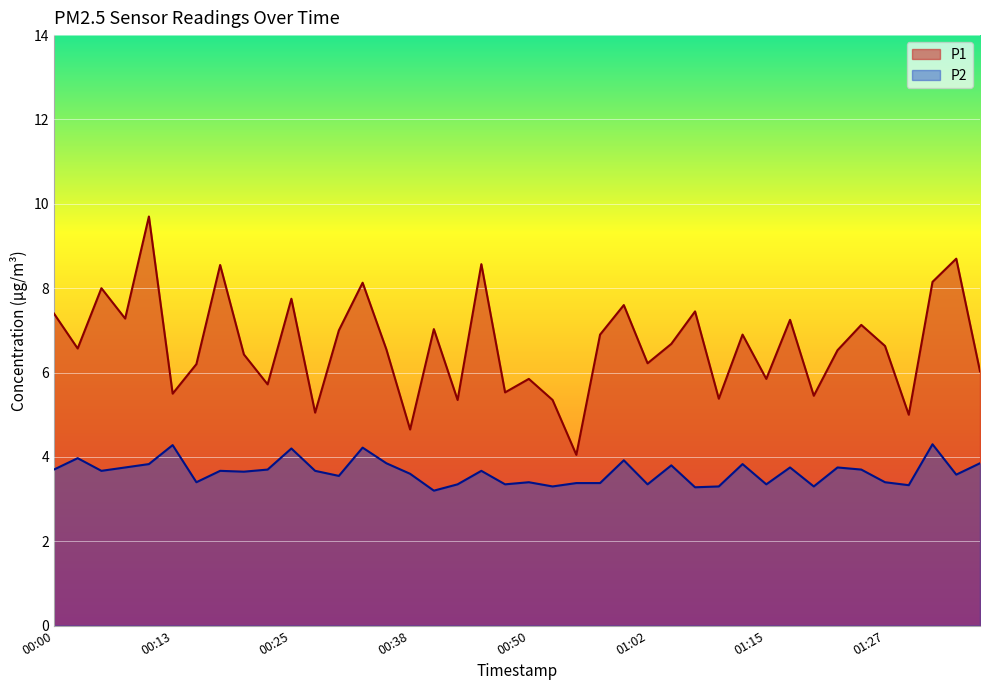

What is the difference between the second highest and second lowest values in the P1 series?

4.0